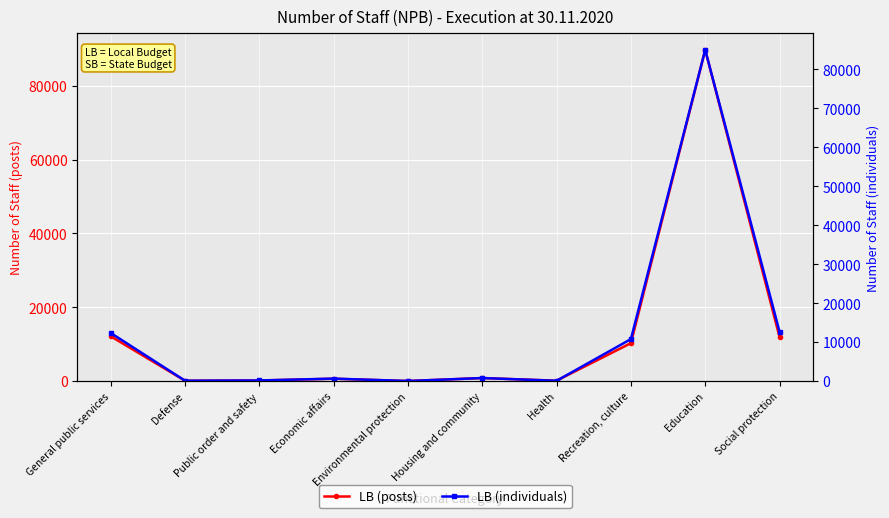

What value does the LB (posts) series have at Economic affairs?

641.8